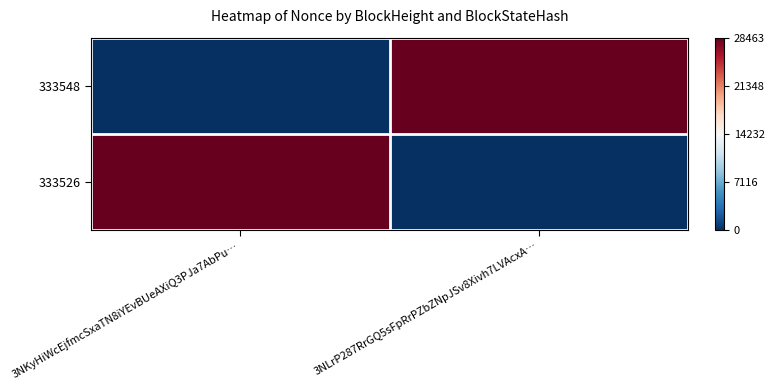

Which series has the largest total across all categories?

333548